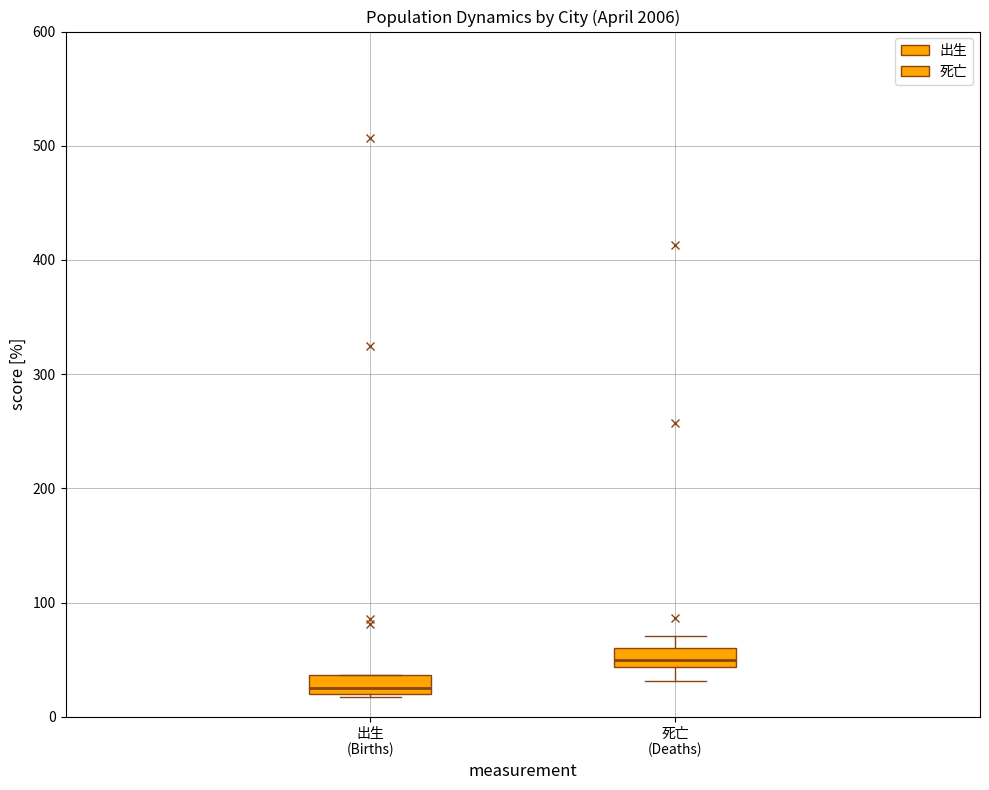

Reading left to right, transcribe this box plot: for each box, give where its median line is, the range the box spans, and where its two whiskers end, as read against the y-axis. The values are not printed on the chart, so give them approximately, as read against the axis.

出生 (Births): median 30, box 20 to 40, whiskers 20 to 40
死亡 (Deaths): median 50, box 40 to 60, whiskers 30 to 70